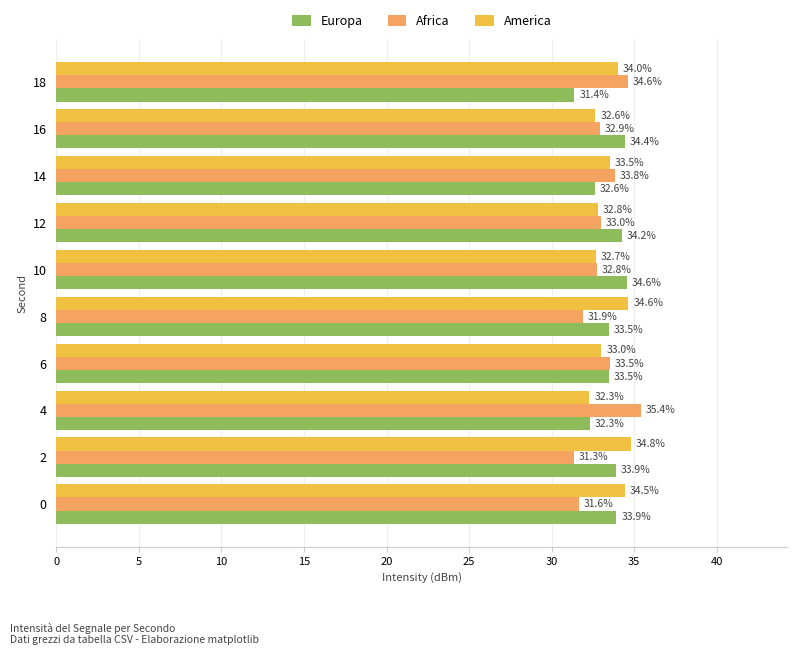

Between 4 and 10, which series saw the biggest shift?

Africa